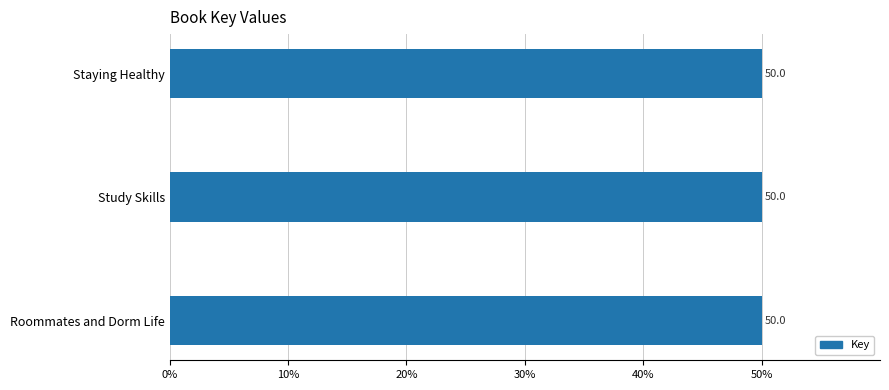

What is the value of the 3rd bar from the top?

50.0